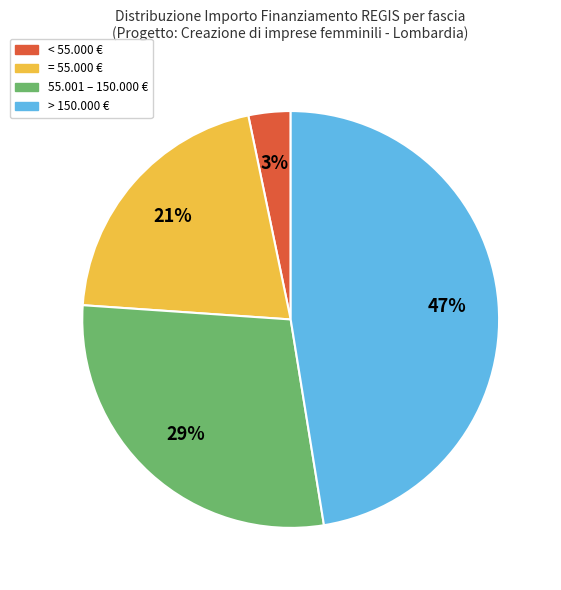

Is there a majority slice in this chart?

No